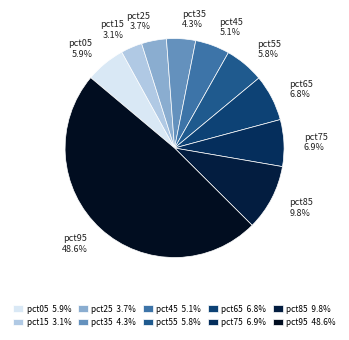

Does pct35 account for over 50% of the chart?

No